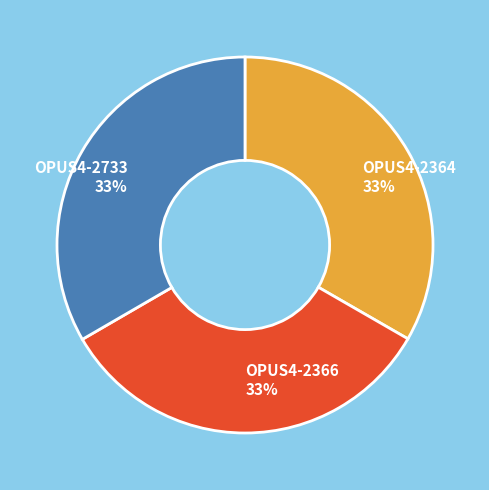

Is it true that OPUS4-2733 is 25% of the pie?

False